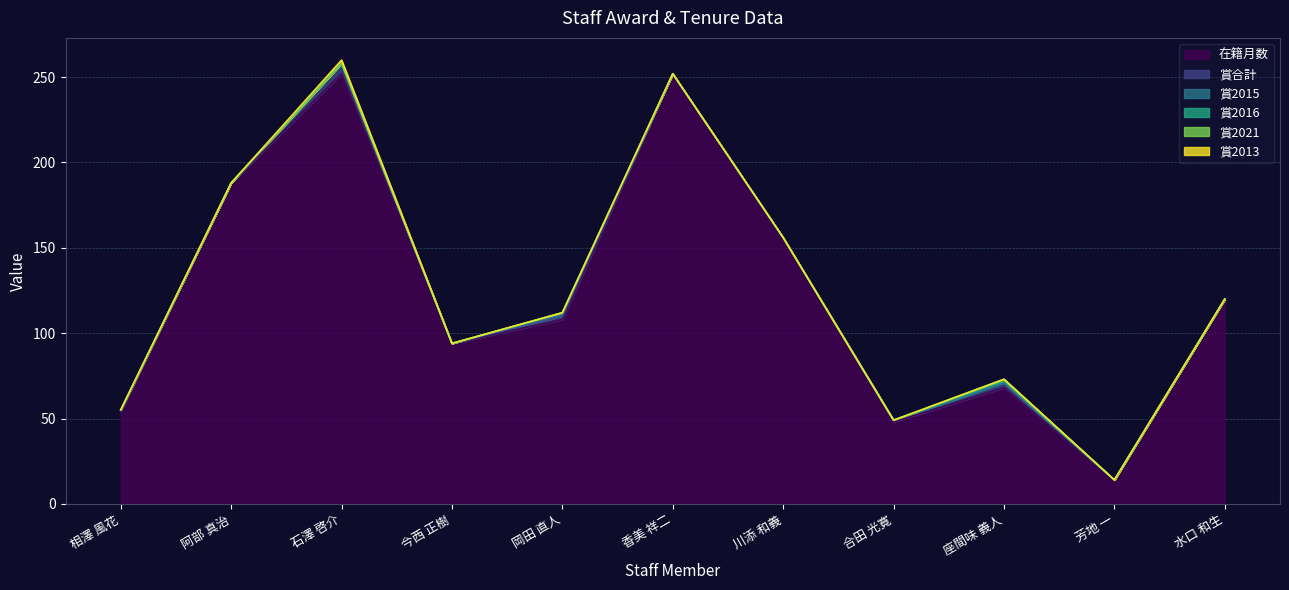

Reading right to left, list all the values displayed in this chart.

在籍月数: 120	14	68	48	156	252	108	94	252	188	54
賞合計: 0	0	3	1	0	0	2	0	6	0	1
賞2015: 0	0	0	0	0	0	1	0	0	0	0
賞2016: 0	0	1	0	0	0	1	0	0	0	0
賞2021: 0	0	1	0	0	0	0	0	0	0	0
賞2013: 0	0	0	0	0	0	0	0	2	0	0